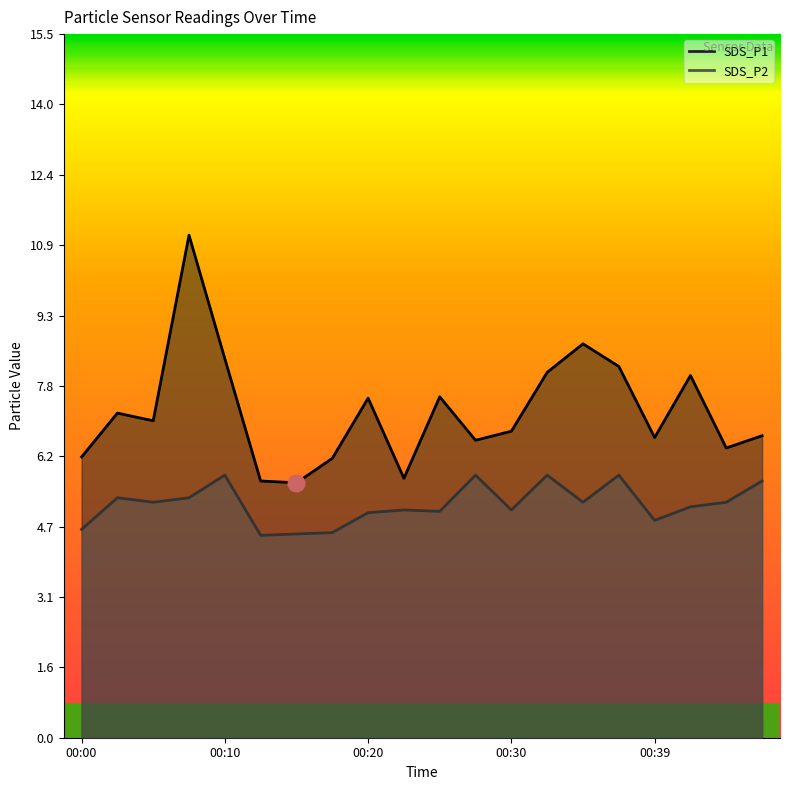

At which label does SDS_P1 reach its peak?

00:08